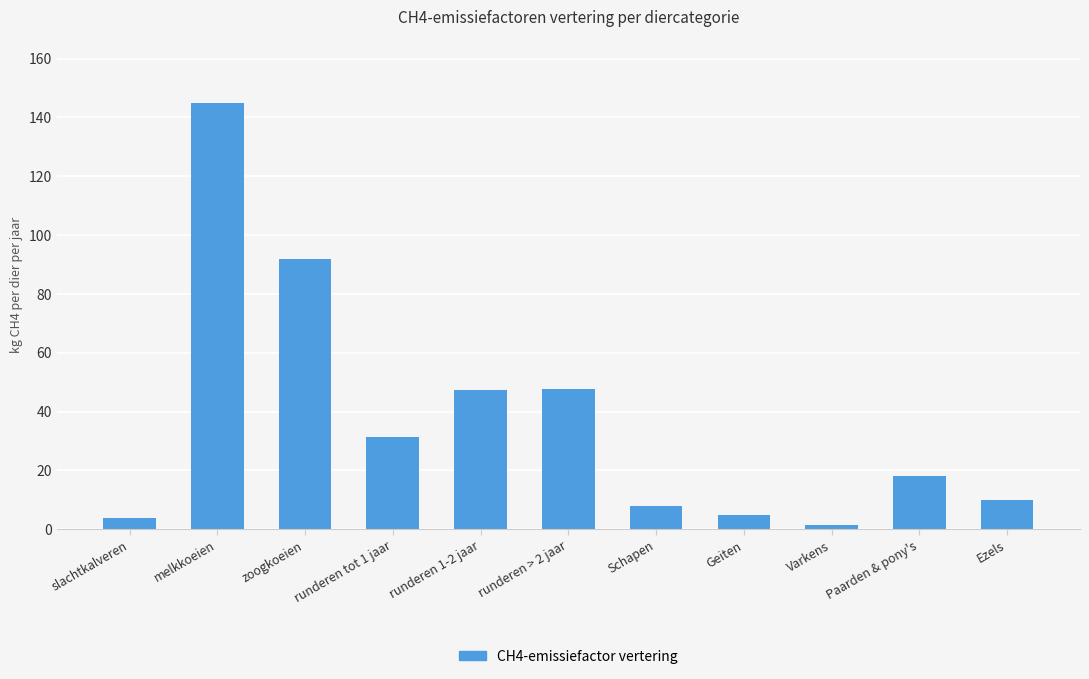

Is it true that the value at zoogkoeien is 92.0?

True